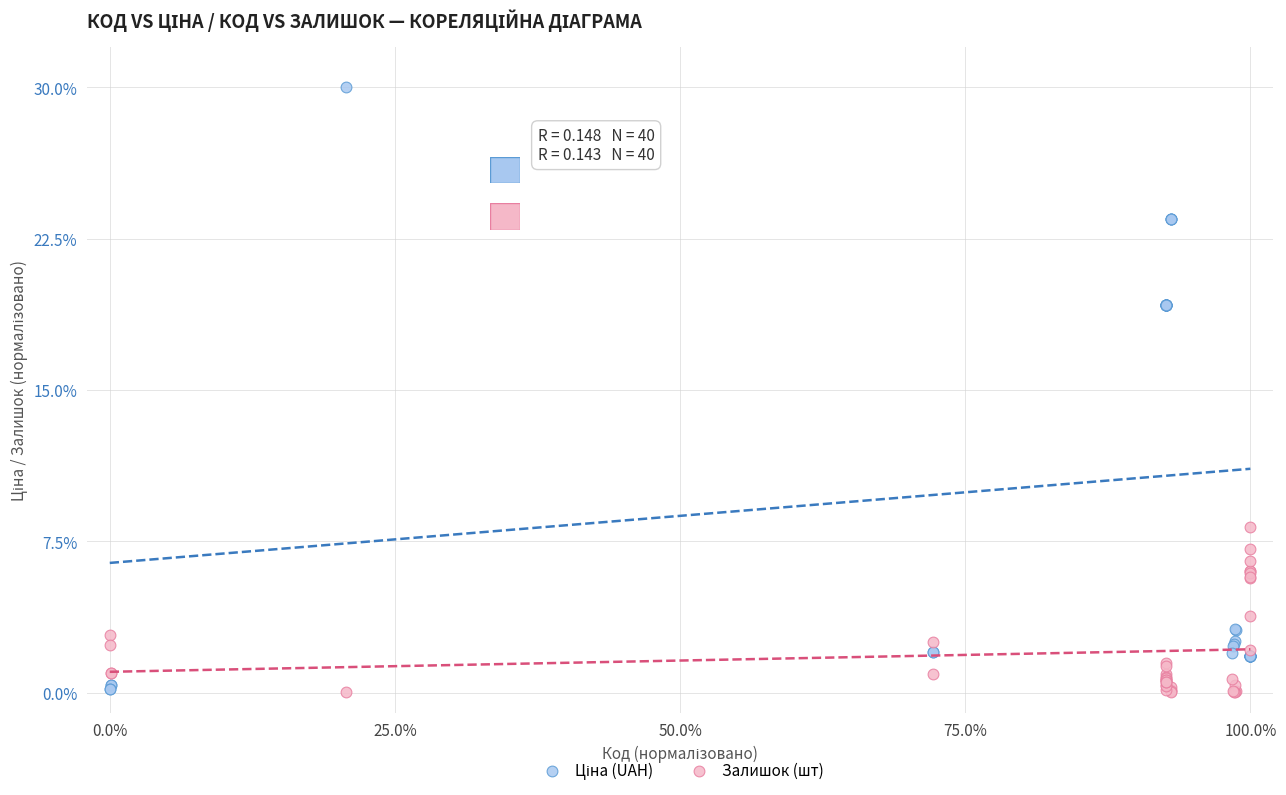

What is the X range (max minus min) for the scatter plot?

100.0